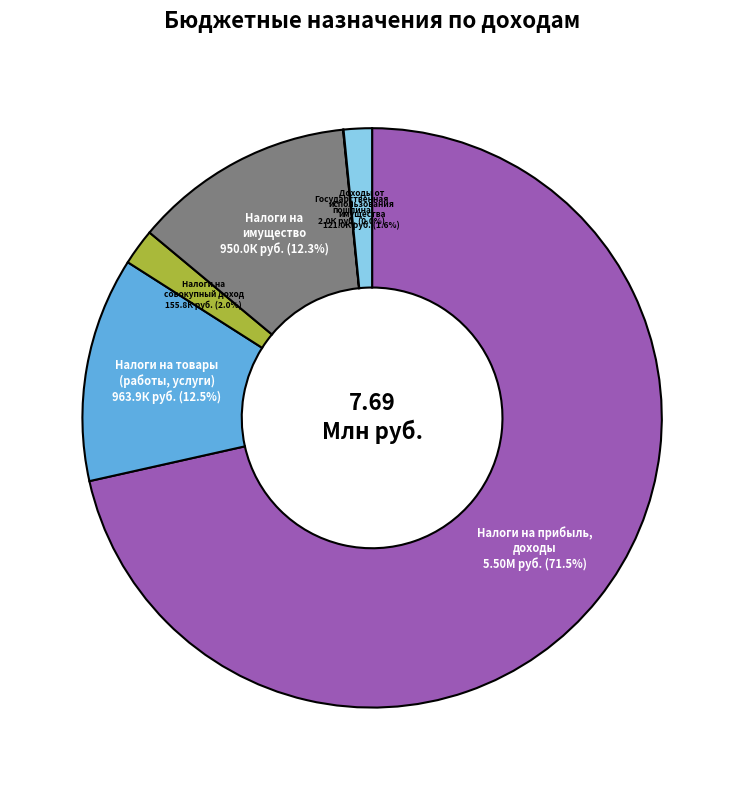

What portion of the pie excludes Налоги на имущество?

87.7%